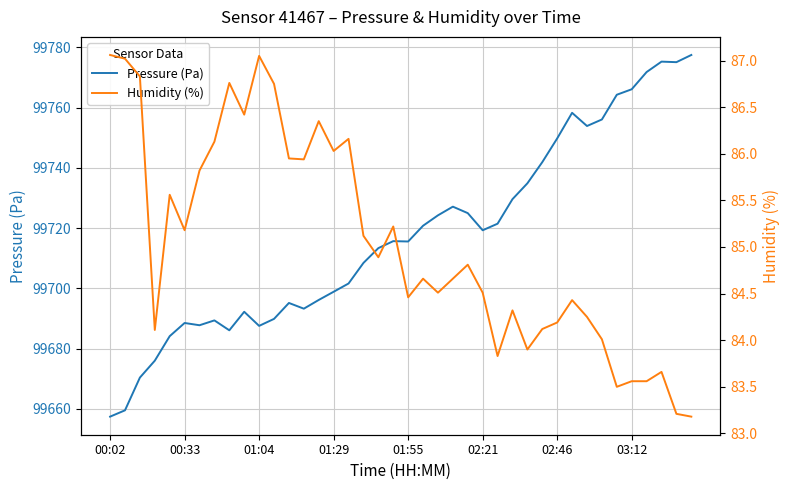

Is it true that Pressure (Pa) equals 147015.3 at 01:29?

False